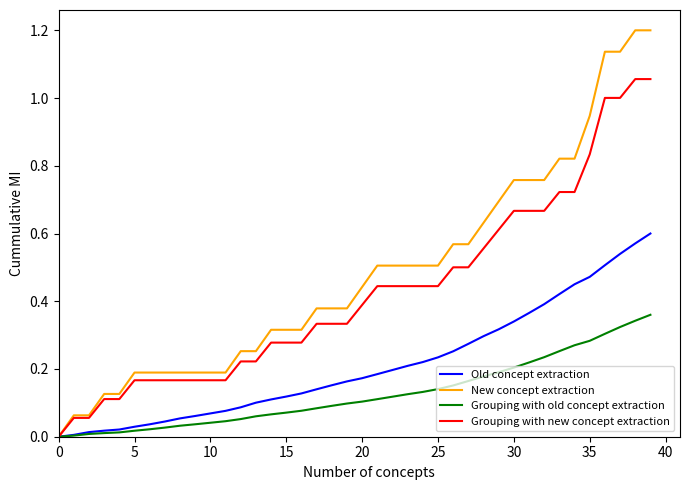

List the series in order of their overall mean, lowest first.

Grouping with old concept extraction, Old concept extraction, Grouping with new concept extraction, New concept extraction